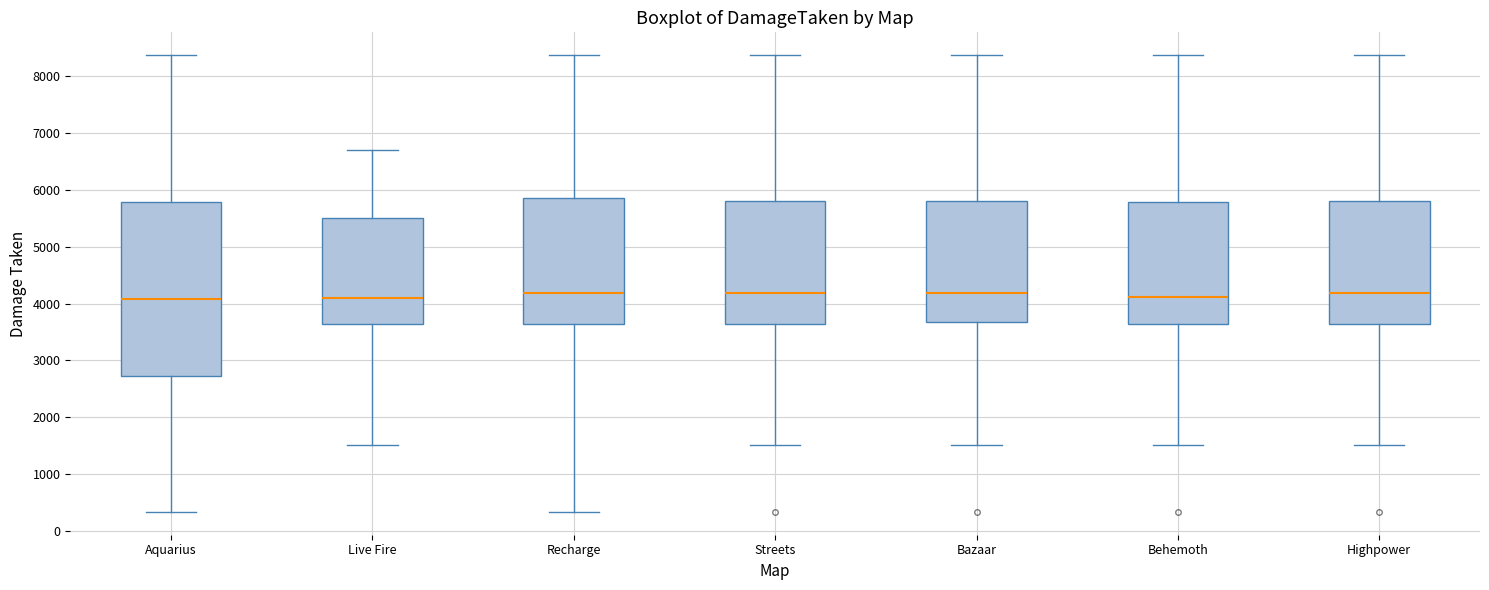

Reading left to right, read every box against the y-axis: the position of its median line, the range the box covers, and the ends of its whiskers. The values are not printed on the chart, so give them approximately, as read against the axis.

Aquarius: median 4100, box 2700 to 5800, whiskers 300 to 8400
Live Fire: median 4100, box 3600 to 5500, whiskers 1500 to 6700
Recharge: median 4200, box 3600 to 5900, whiskers 300 to 8400
Streets: median 4200, box 3600 to 5800, whiskers 1500 to 8400
Bazaar: median 4200, box 3700 to 5800, whiskers 1500 to 8400
Behemoth: median 4100, box 3600 to 5800, whiskers 1500 to 8400
Highpower: median 4200, box 3600 to 5800, whiskers 1500 to 8400